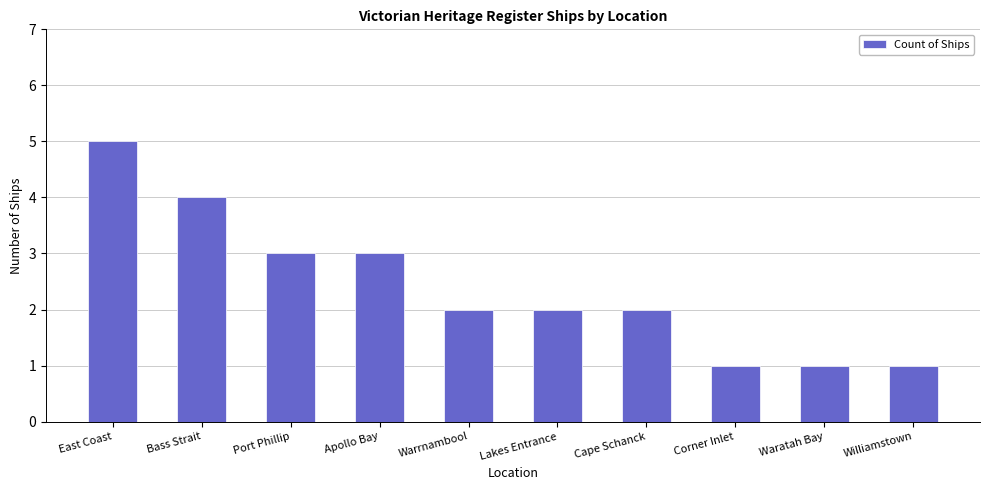

The chart shows a value of 2 at Williamstown. True or false?

False